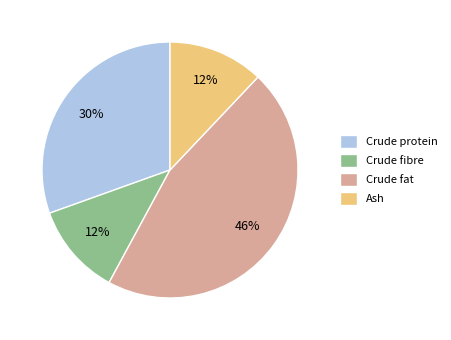

Which category has the biggest portion of the pie?

Crude fat